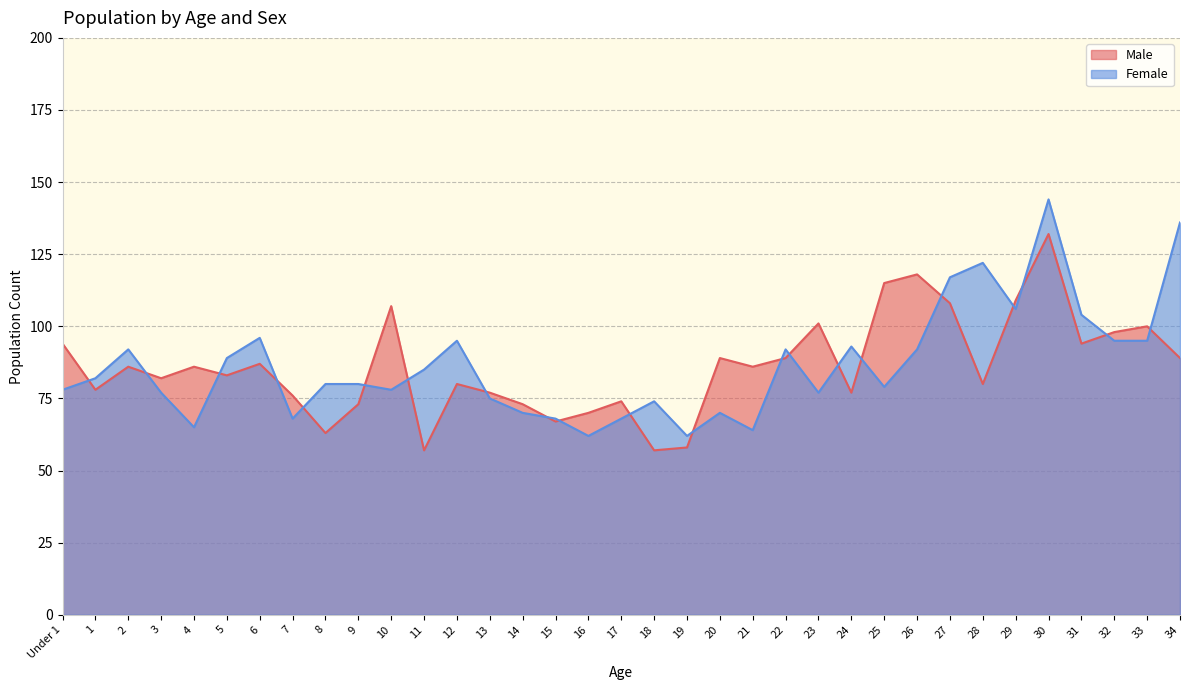

What is the lowest value of the Male series?

57